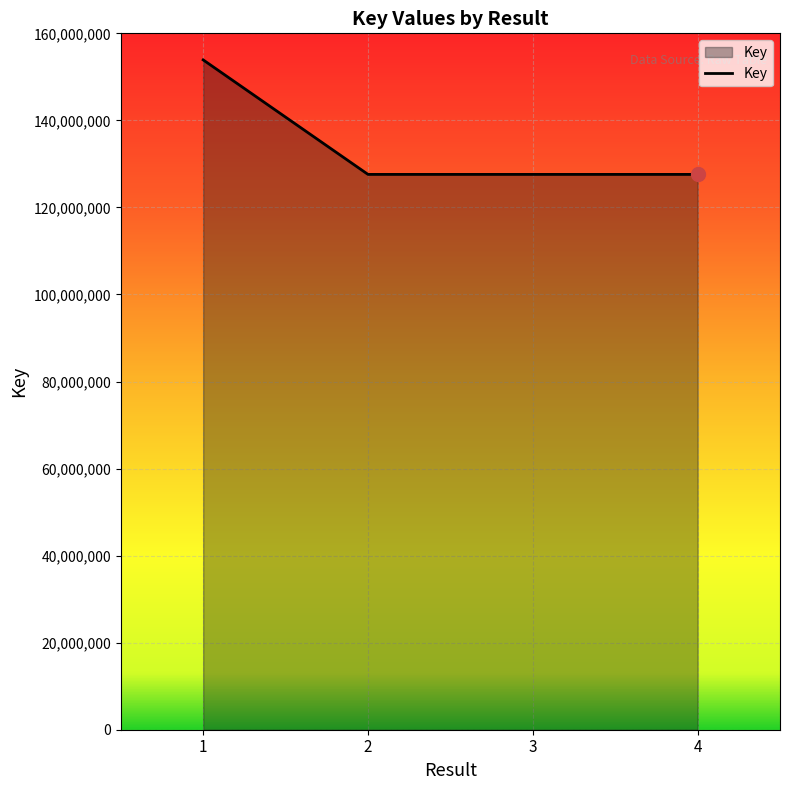

What is the maximum value shown in the chart?

153897202